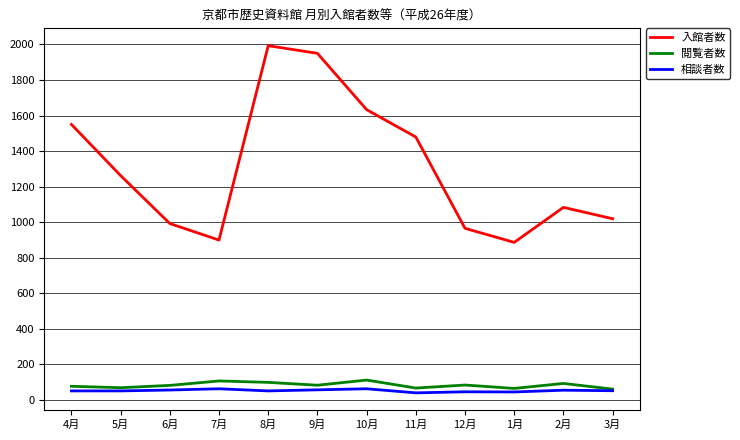

At which label does 入館者数 first exceed 1262?

4月